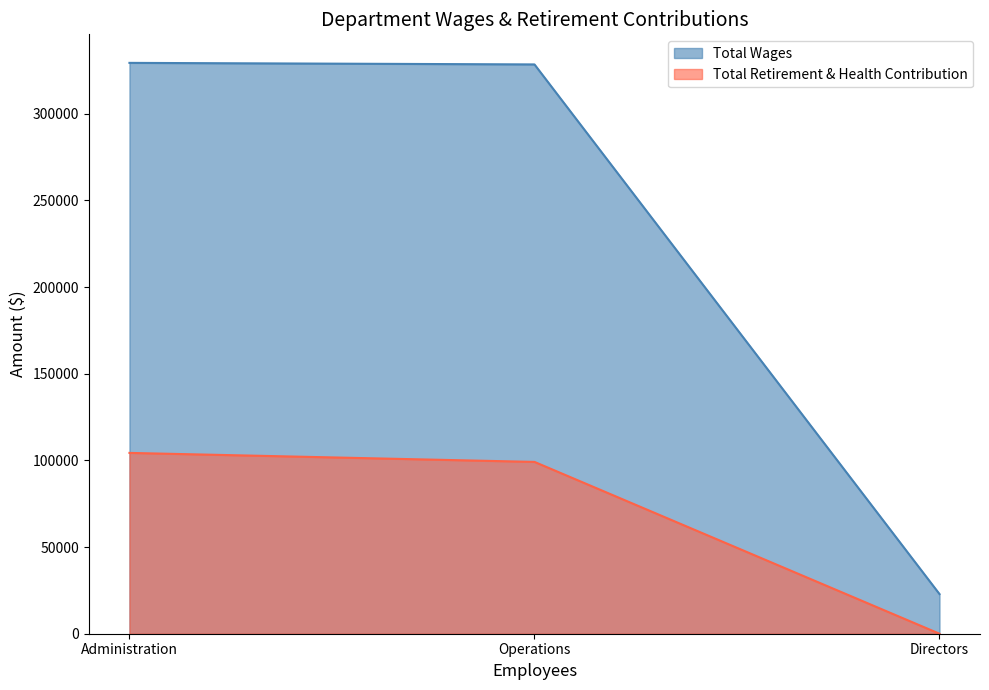

The value of Total Retirement & Health Contribution at Administration is 104333. True or false?

True